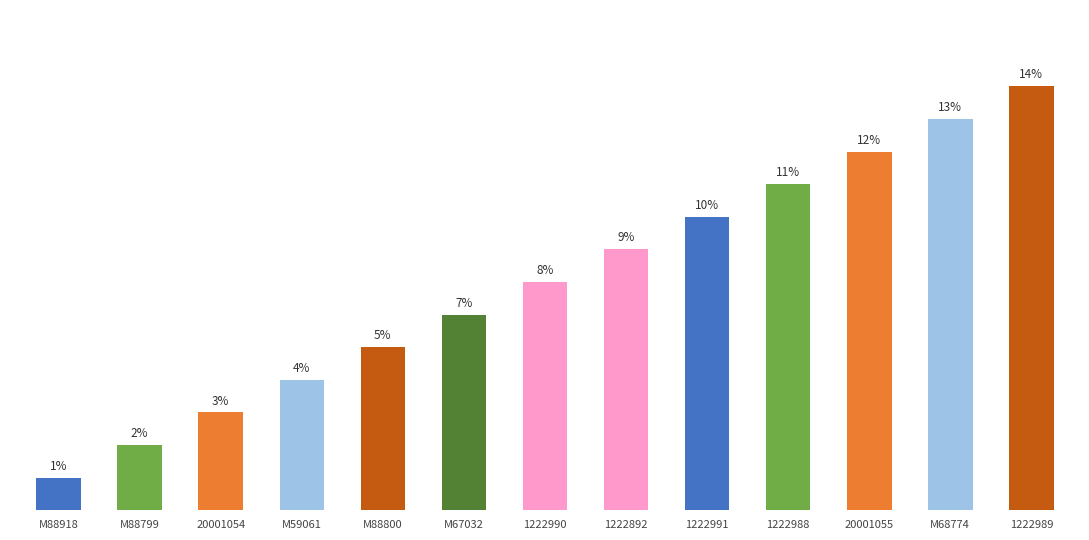

What is the label of the 6th bar from the left?

M67032